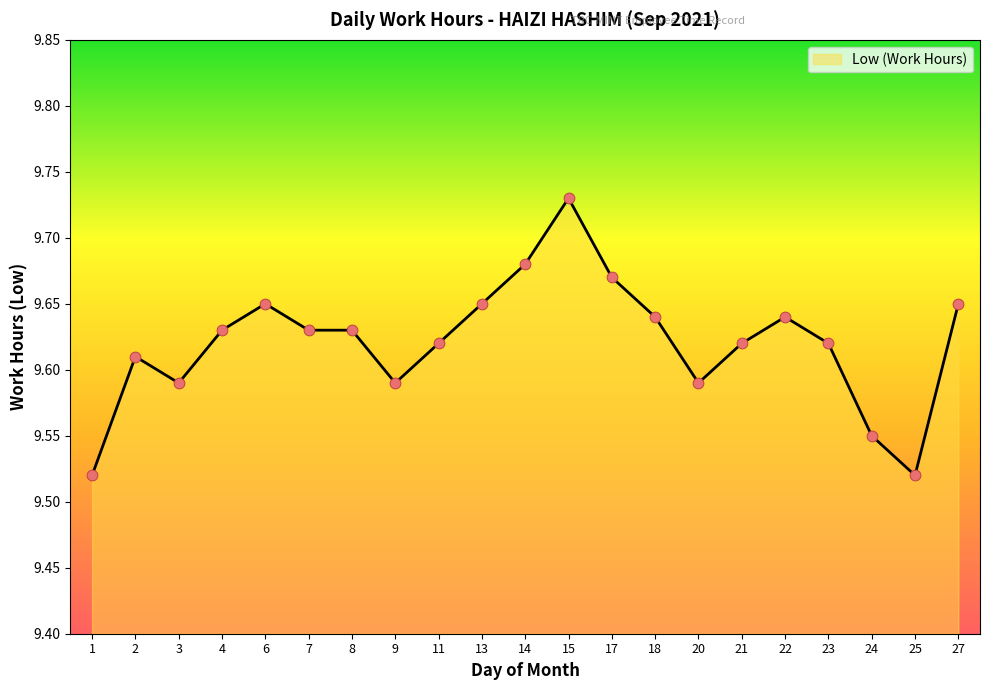

Approximately how many times larger is the value at 13 compared to 21?

1.0